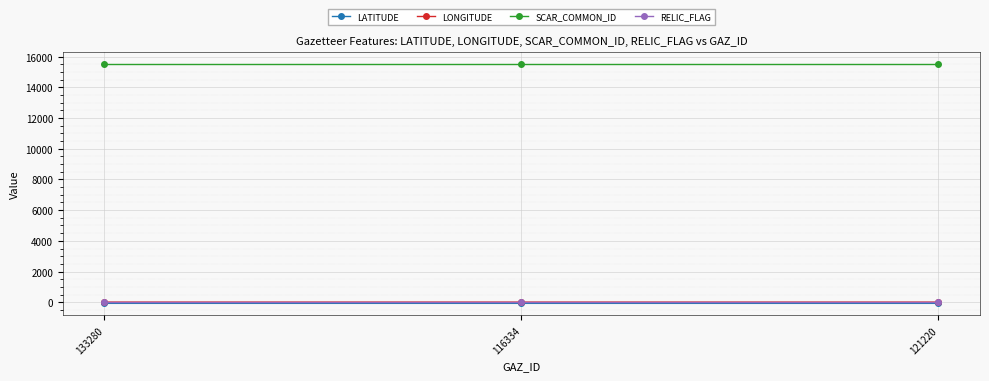

What is the value of the SCAR_COMMON_ID point at the 1st from the left?

15529.0